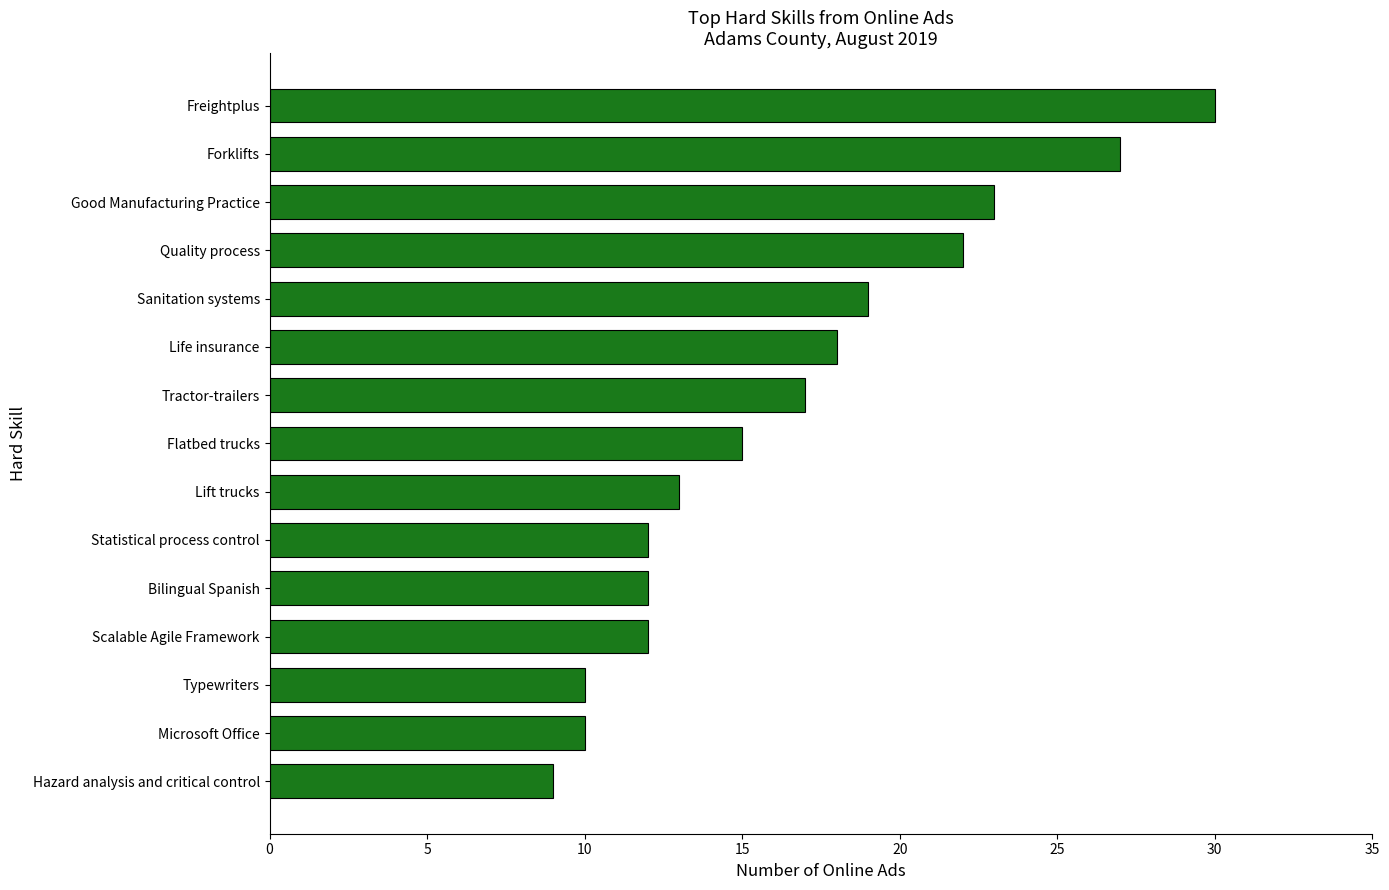

What is the average value?

17